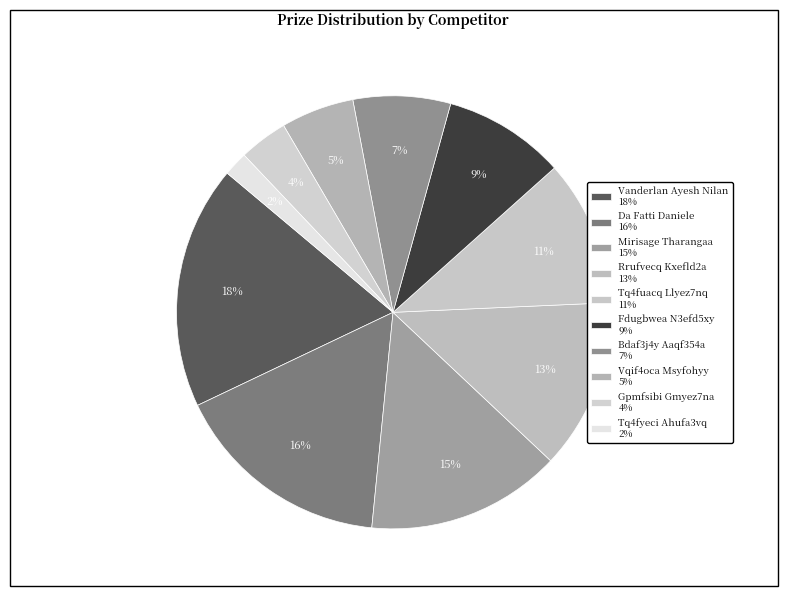

How many segments does this pie chart have?

10